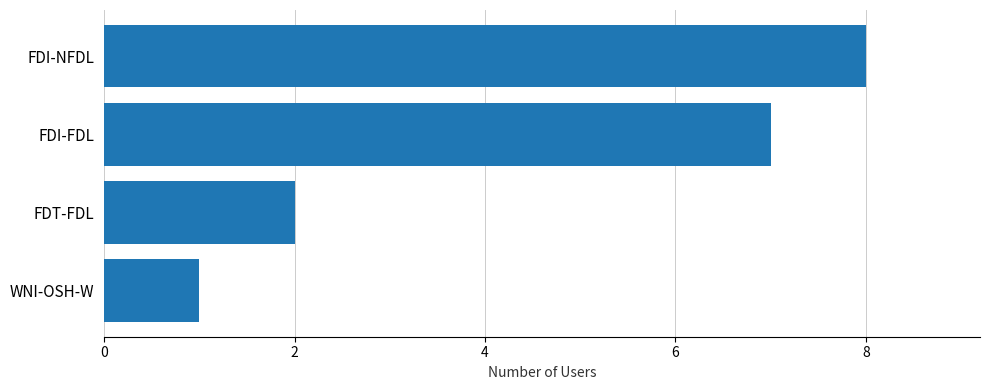

Which category has the highest value across all series?

FDI-NFDL